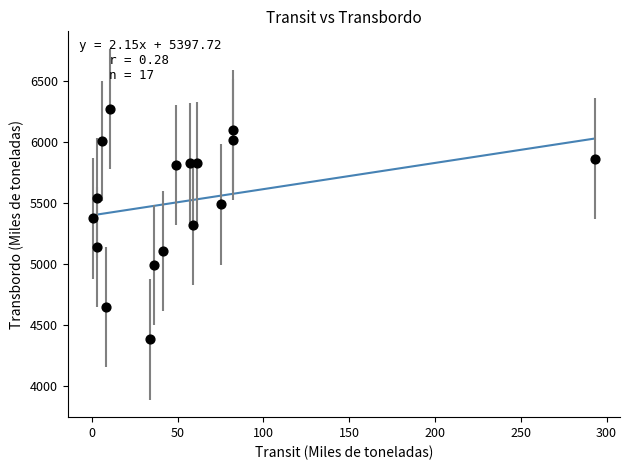

What is the range of Y values (max minus min)?

1885.8